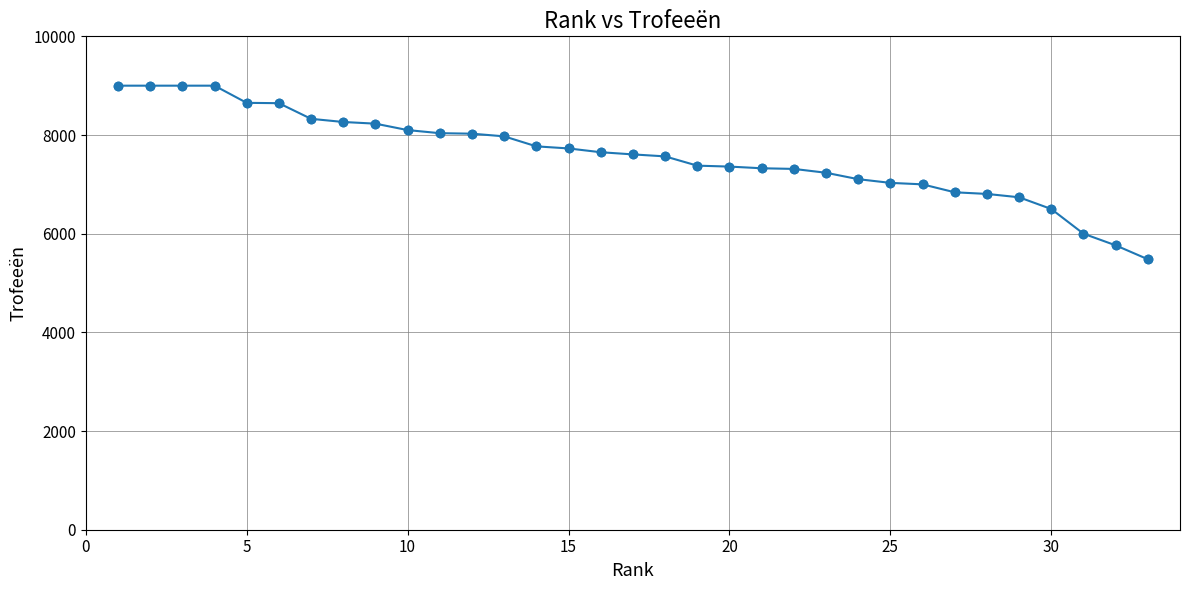

What is the value of the 4th point from the left?

9000